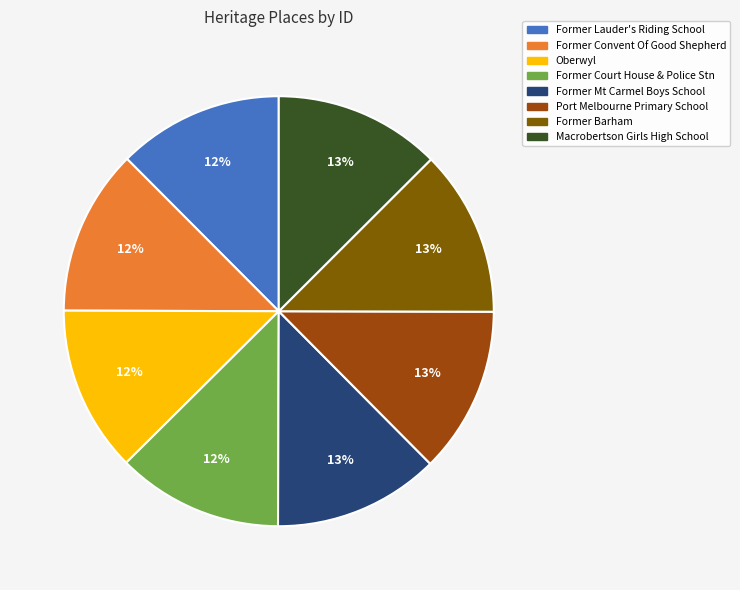

To the nearest percent, what portion does Former Barham represent?

13%